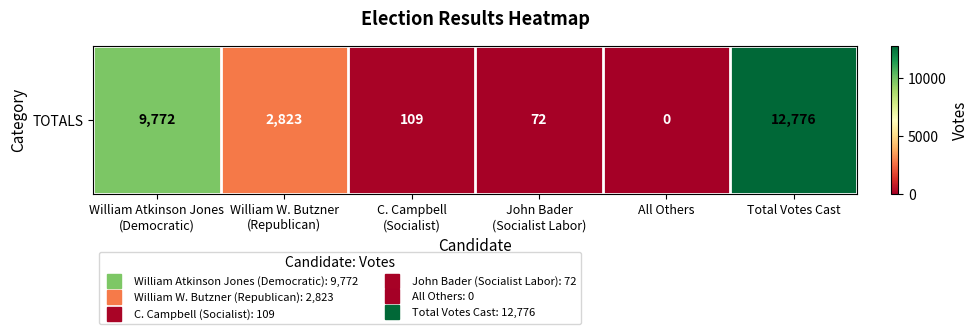

What is the sum of the values at All Others and Total Votes Cast?

12776